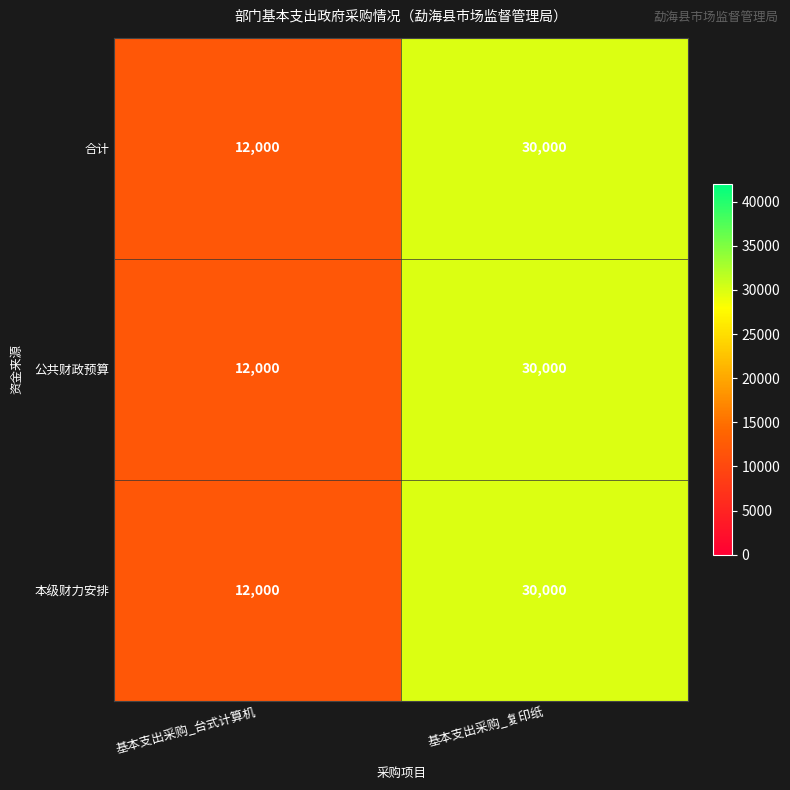

Reading right to left, transcribe all the data shown in this chart.

合计: 30000	12000
公共财政预算: 30000	12000
本级财力安排: 30000	12000